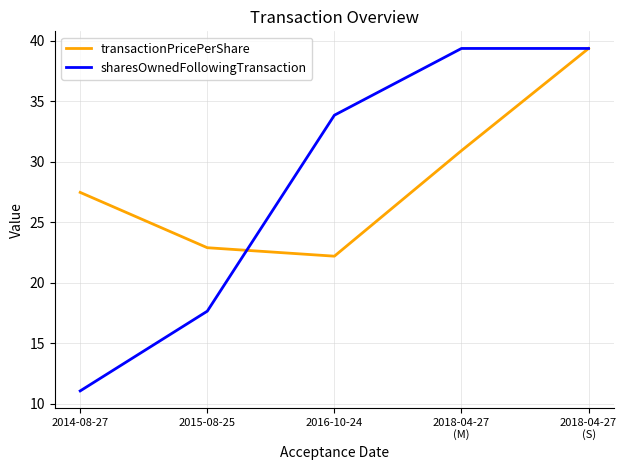

How many values in the sharesOwnedFollowingTransaction series exceed 33?

3